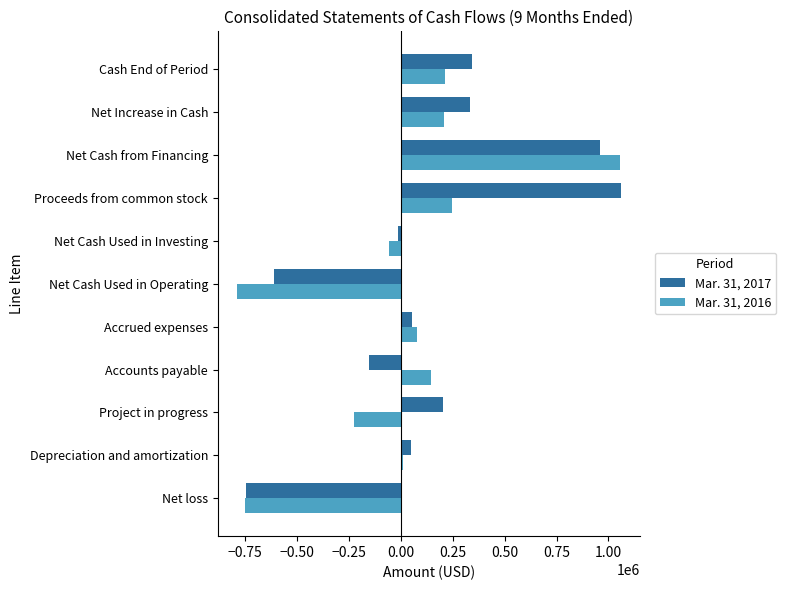

How many positive values does the Mar. 31, 2017 series have?

7